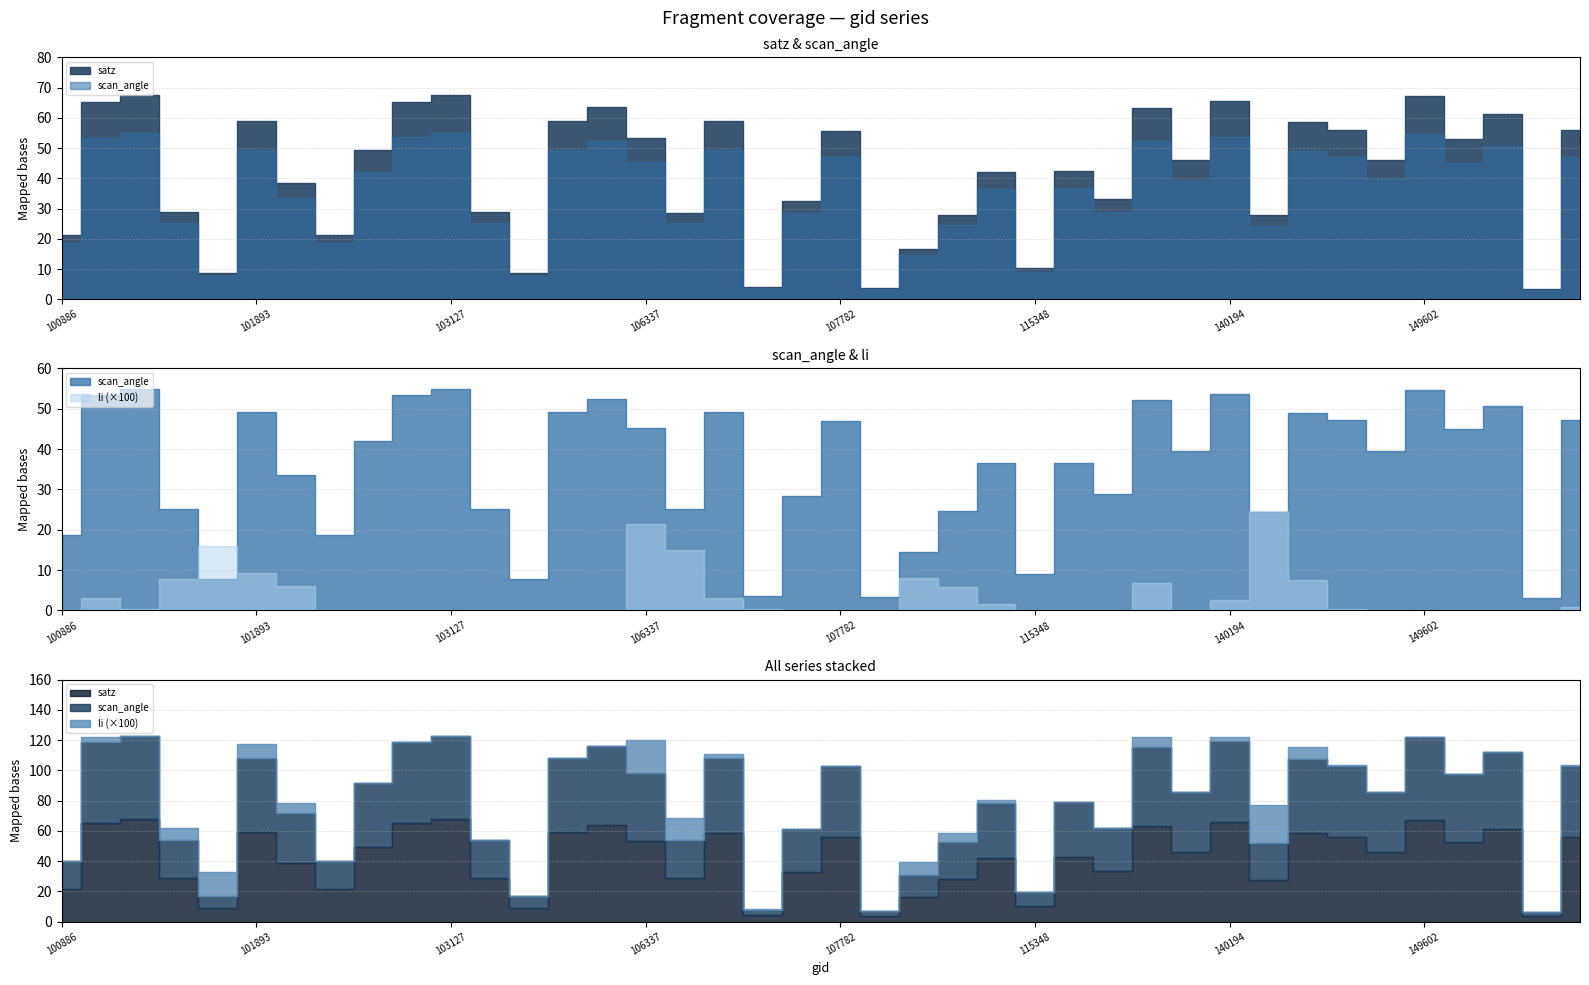

True or false: li and scan_angle intersect in this chart.

False